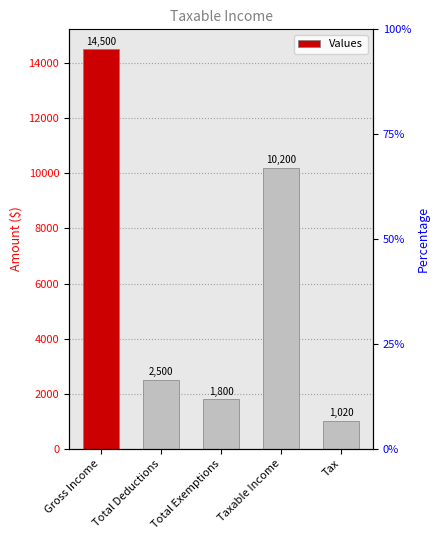

Between Gross Income and Taxable Income, which is larger?

Gross Income